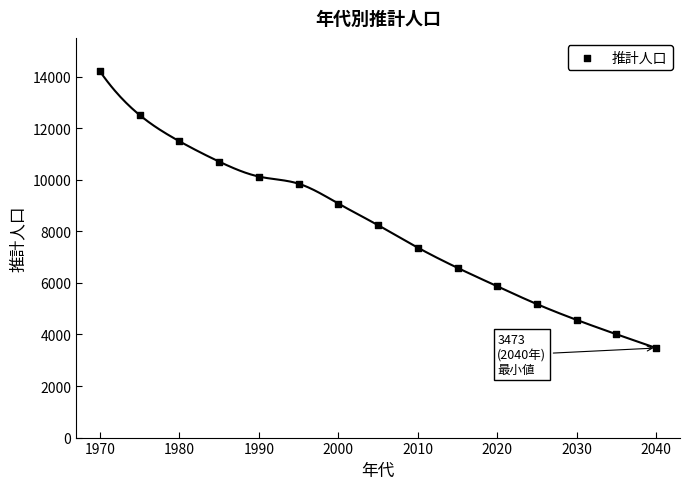

What Y value in the scatter plot is closest to 8836?

9075